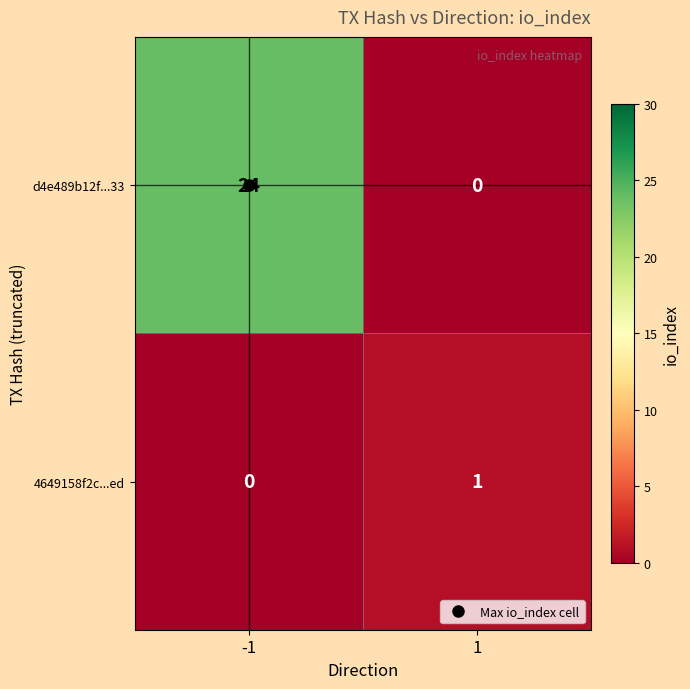

Is it true that d4e489b12f...33 equals 0 at 1?

True